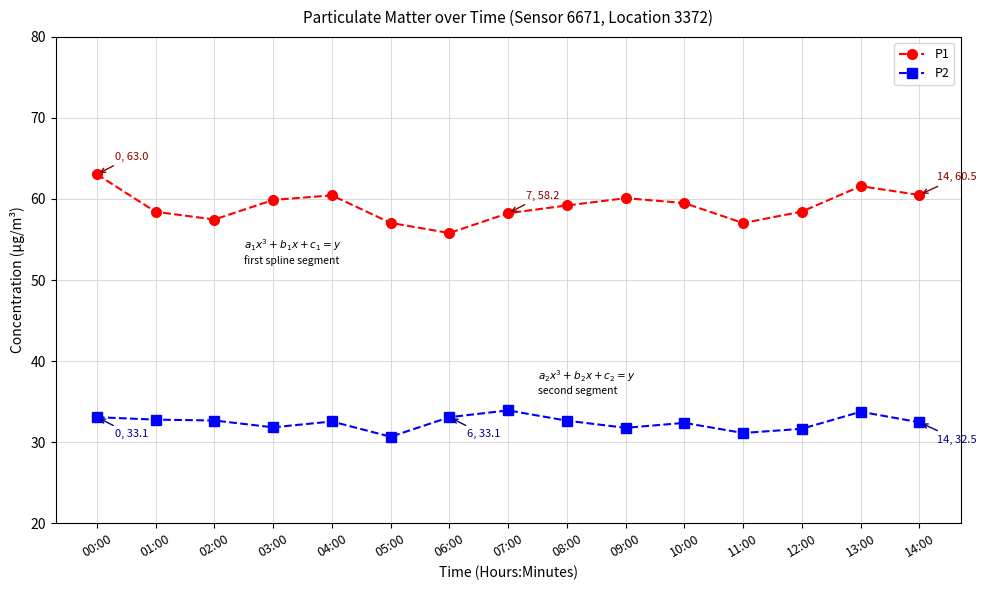

True or false: P1 and P2 intersect in this chart.

False